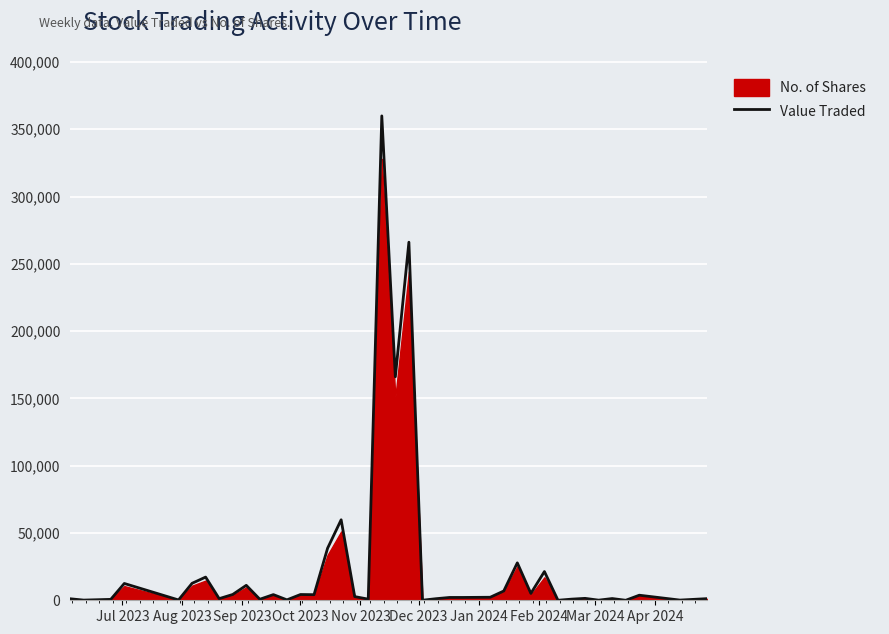

Reading right to left, what are all the values shown in this chart?

1209	144	3763	4	1283	90	1420	838	6	21346	5110	27803	6899	2243	2101	2093	1170	32	266083	166092	359931	840	2748	59800	38669	4163	4279	309	4210	765	11103	4308	1217	17228	12605	240	12486	667	130	1121